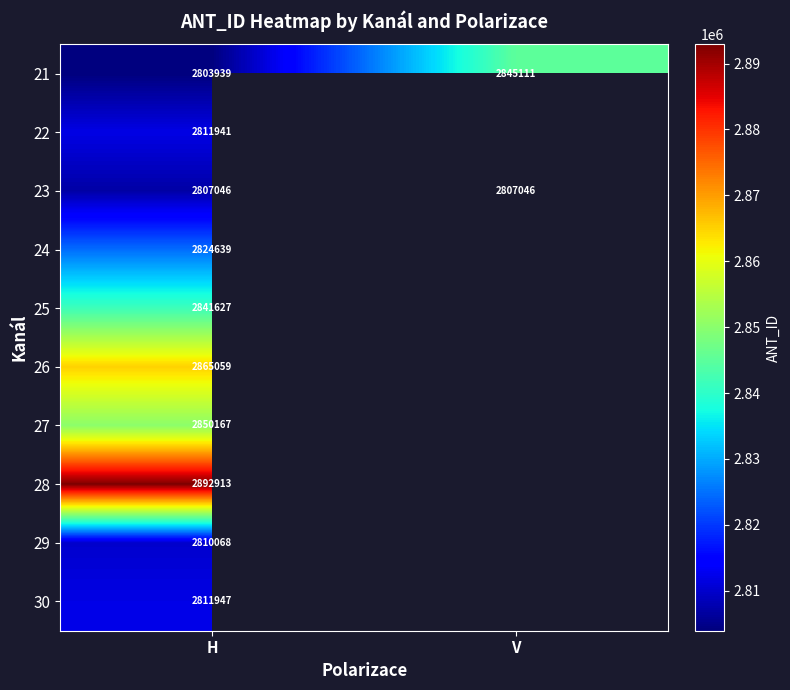

Is it true that 24 equals 2824639 at H?

True